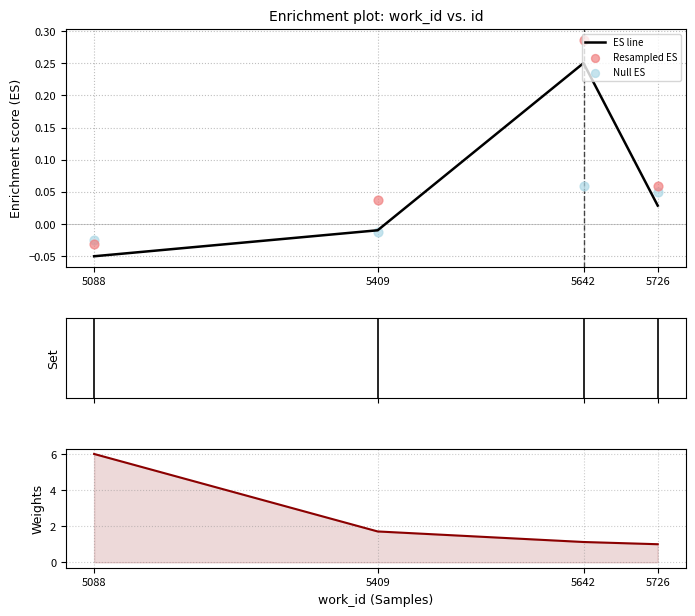

Which series contains the highest Y value?

Weights